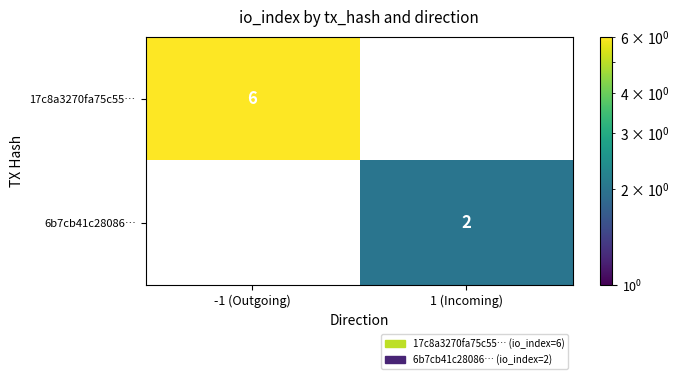

At how many categories does at least one series exceed 4?

1